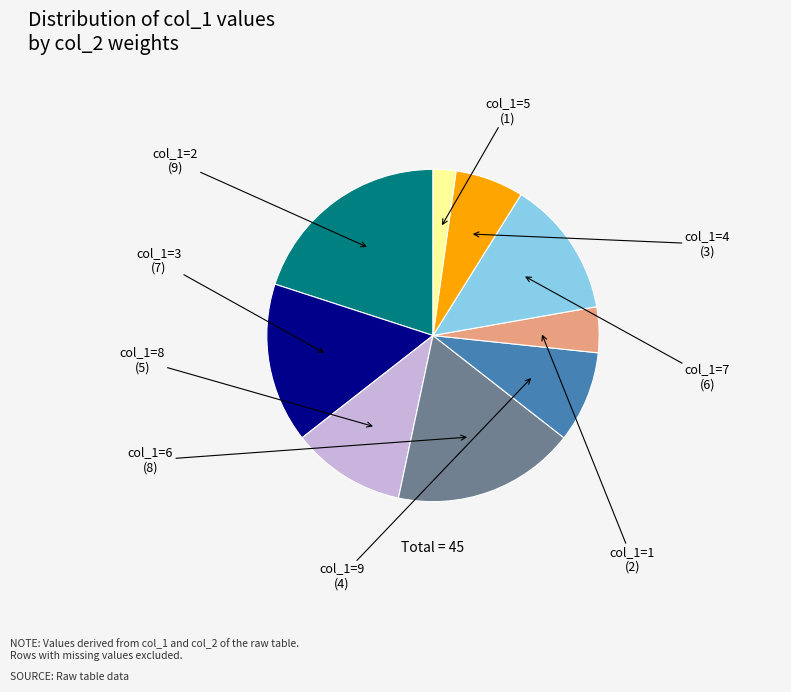

Is the sum of col_1=4 and col_1=8 greater than half?

No